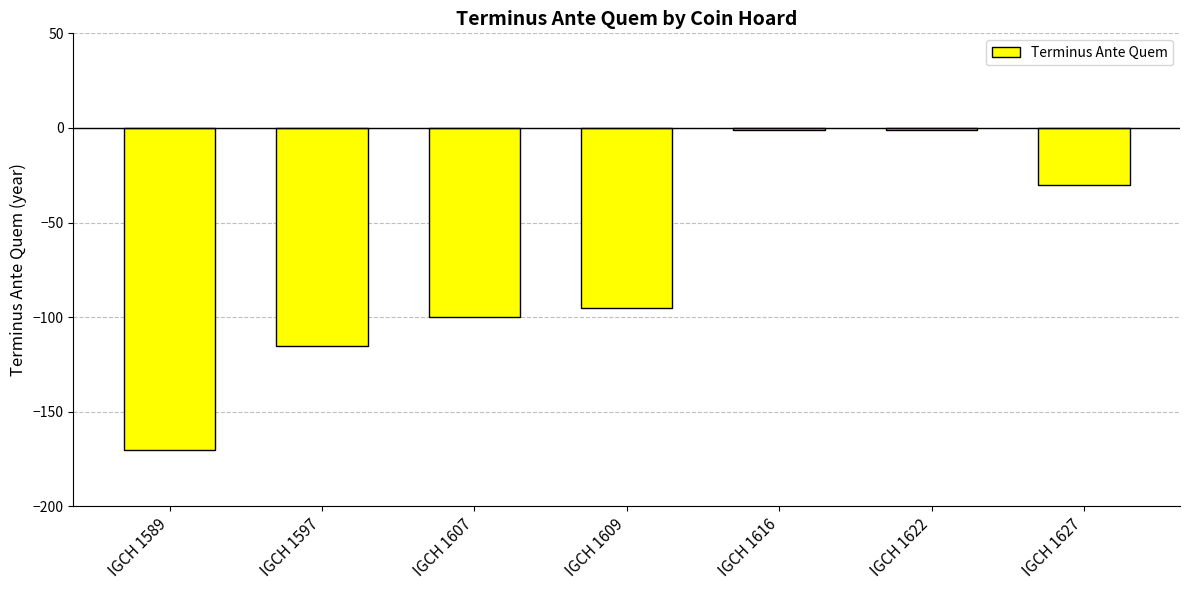

What is the difference between the values at IGCH 1589 and IGCH 1622?

169